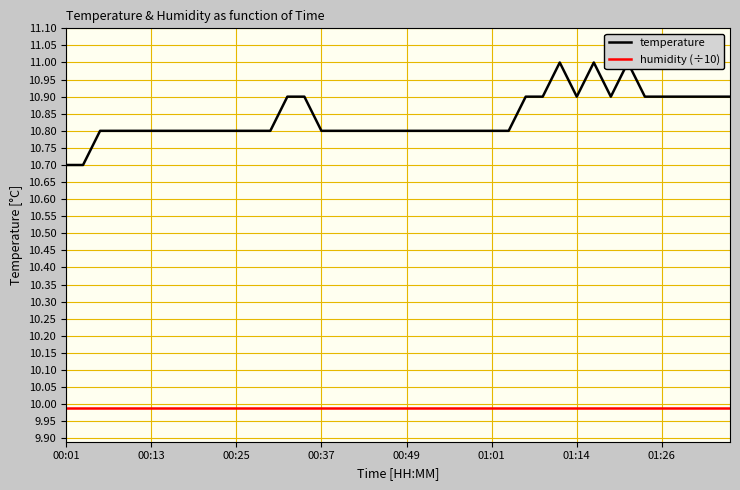

True or false: temperature and humidity (÷10) intersect in this chart.

False